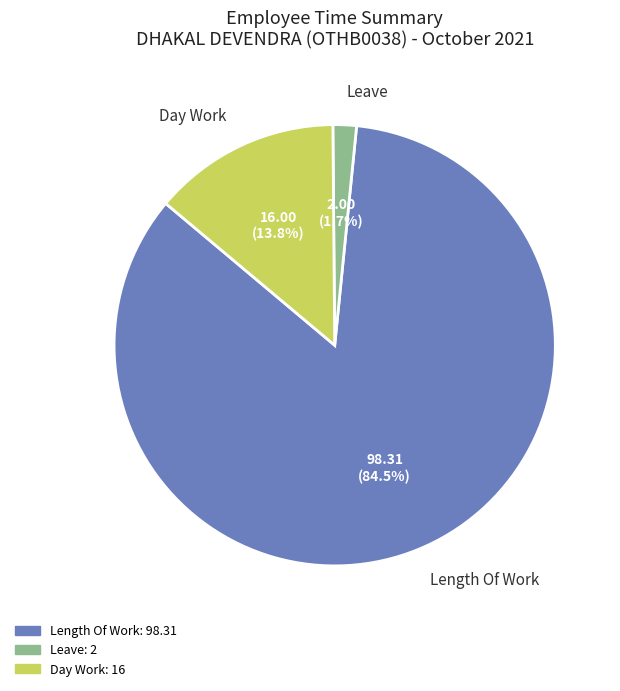

How much of the chart is everything except Length Of Work?

15.5%